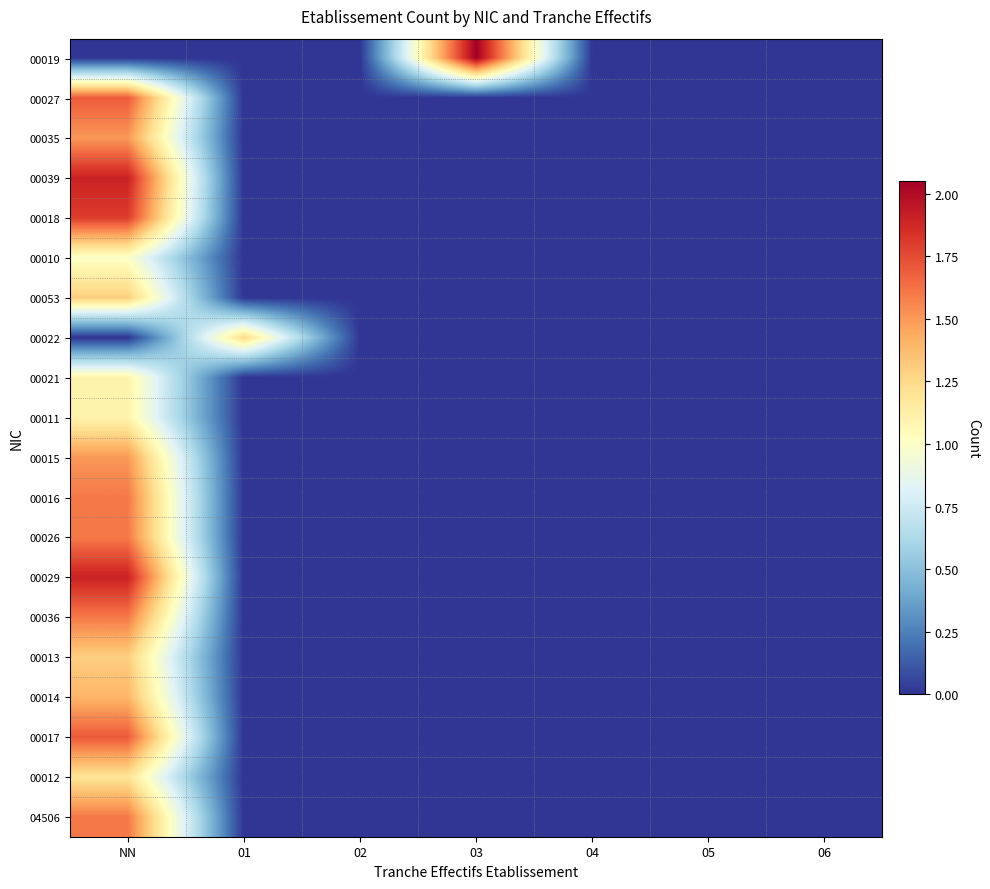

Reading left to right, list all the values displayed in this chart.

00019: NN=0.0	01=0.0	02=0.0	03=2.0	04=0.0	05=0.0	06=0.0
00027: NN=1.7	01=0.0	02=0.0	03=0.0	04=0.0	05=0.0	06=0.0
00035: NN=1.5	01=0.0	02=0.0	03=0.0	04=0.0	05=0.0	06=0.0
00039: NN=1.9	01=0.0	02=0.0	03=0.0	04=0.0	05=0.0	06=0.0
00018: NN=1.8	01=0.0	02=0.0	03=0.0	04=0.0	05=0.0	06=0.0
00010: NN=1.0	01=0.0	02=0.0	03=0.0	04=0.0	05=0.0	06=0.0
00053: NN=1.3	01=0.0	02=0.0	03=0.0	04=0.0	05=0.0	06=0.0
00022: NN=0.0	01=1.2	02=0.0	03=0.0	04=0.0	05=0.0	06=0.0
00021: NN=1.1	01=0.0	02=0.0	03=0.0	04=0.0	05=0.0	06=0.0
00011: NN=1.1	01=0.0	02=0.0	03=0.0	04=0.0	05=0.0	06=0.0
00015: NN=1.5	01=0.0	02=0.0	03=0.0	04=0.0	05=0.0	06=0.0
00016: NN=1.6	01=0.0	02=0.0	03=0.0	04=0.0	05=0.0	06=0.0
00026: NN=1.6	01=0.0	02=0.0	03=0.0	04=0.0	05=0.0	06=0.0
00029: NN=1.9	01=0.0	02=0.0	03=0.0	04=0.0	05=0.0	06=0.0
00036: NN=1.6	01=0.0	02=0.0	03=0.0	04=0.0	05=0.0	06=0.0
00013: NN=1.3	01=0.0	02=0.0	03=0.0	04=0.0	05=0.0	06=0.0
00014: NN=1.4	01=0.0	02=0.0	03=0.0	04=0.0	05=0.0	06=0.0
00017: NN=1.7	01=0.0	02=0.0	03=0.0	04=0.0	05=0.0	06=0.0
00012: NN=1.2	01=0.0	02=0.0	03=0.0	04=0.0	05=0.0	06=0.0
04506: NN=1.6	01=0.0	02=0.0	03=0.0	04=0.0	05=0.0	06=0.0